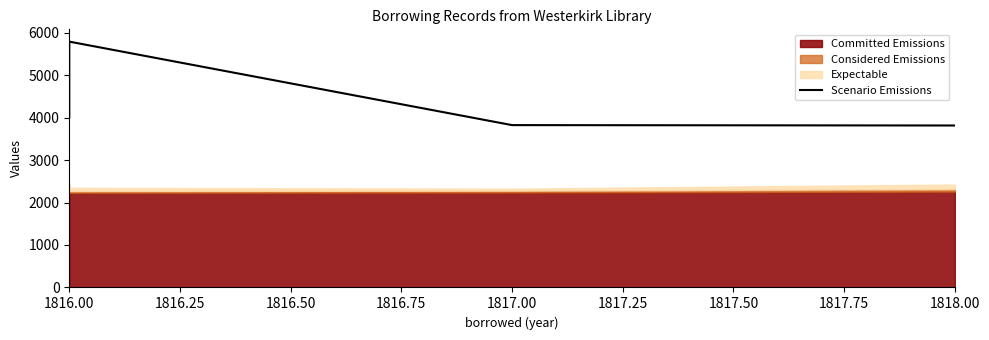

How many lines are shown in the chart?

1